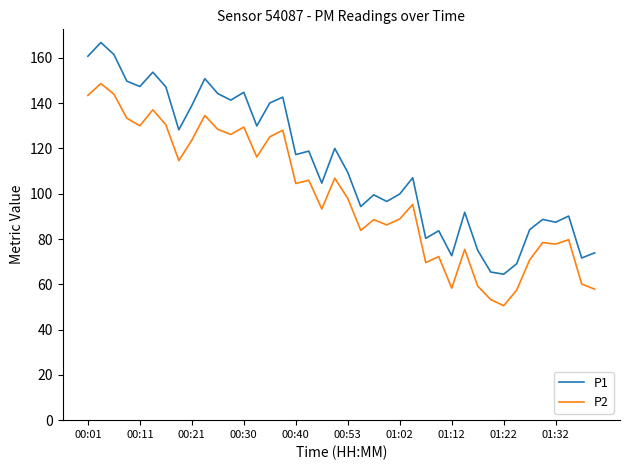

Which series has the widest spread of values?

P1